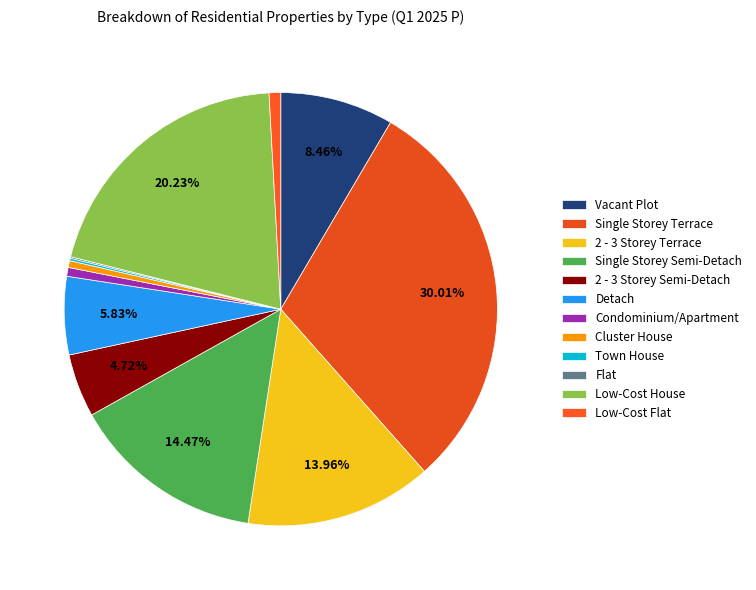

How much of the chart is everything except 2 - 3 Storey Semi-Detach?

95.3%